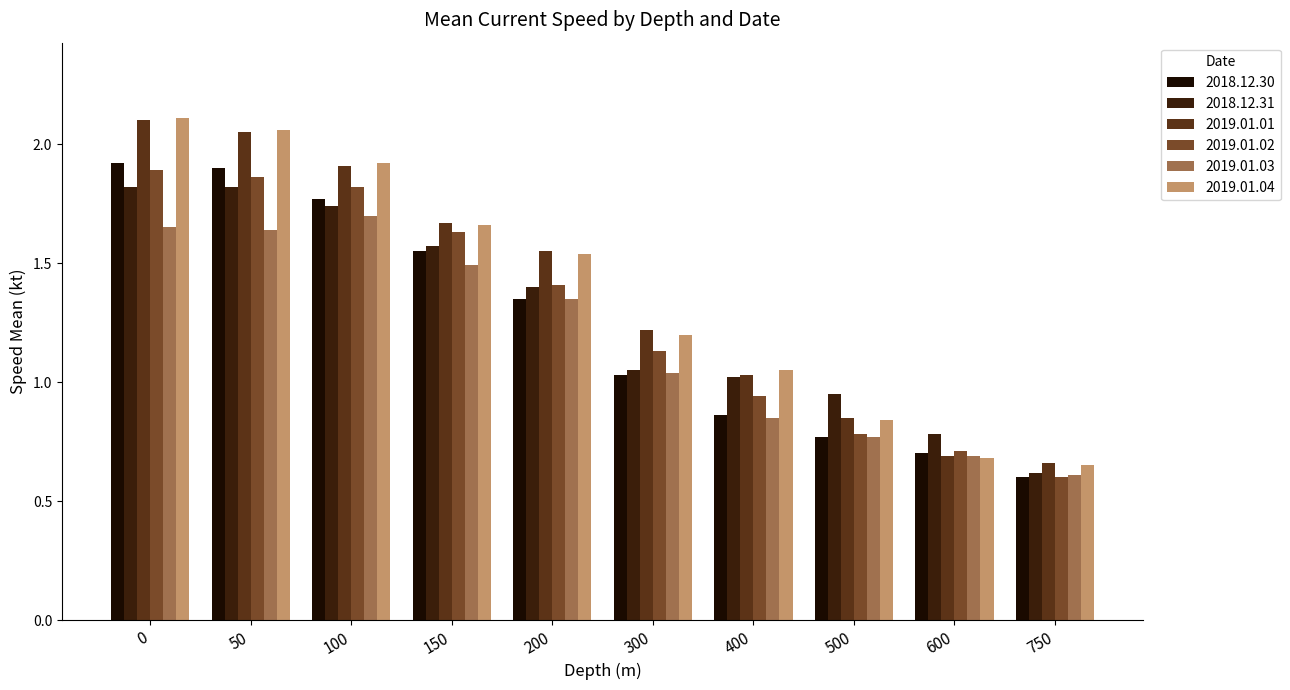

What is the sum of all 2019.01.02 values?

12.8